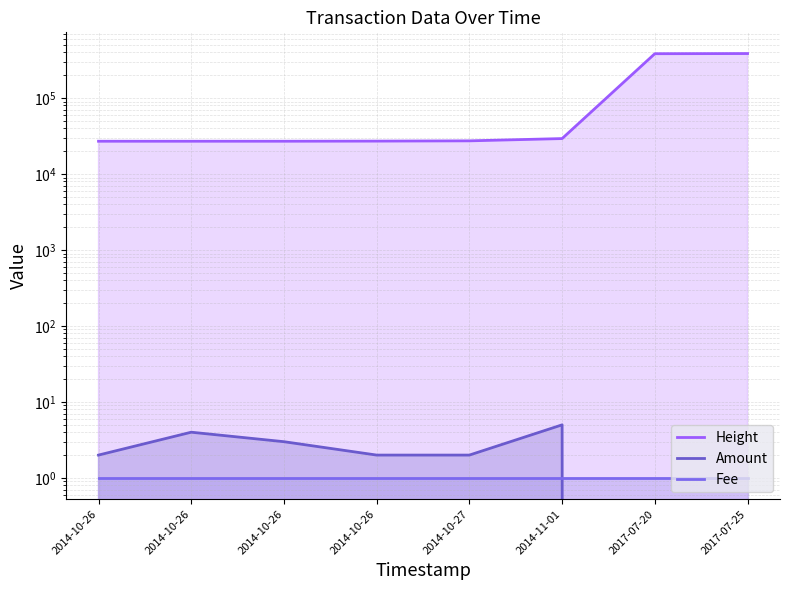

How many interior local peaks does the Amount series have?

2